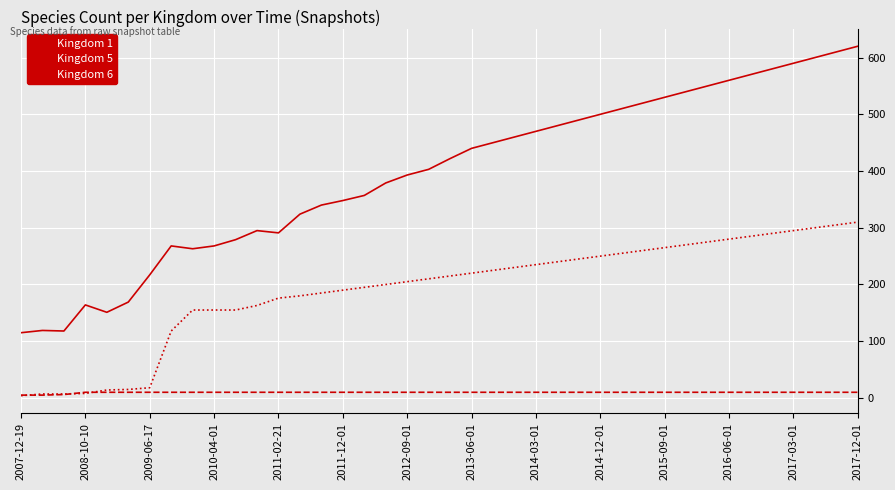

Which series has the largest total across all categories?

Kingdom 1